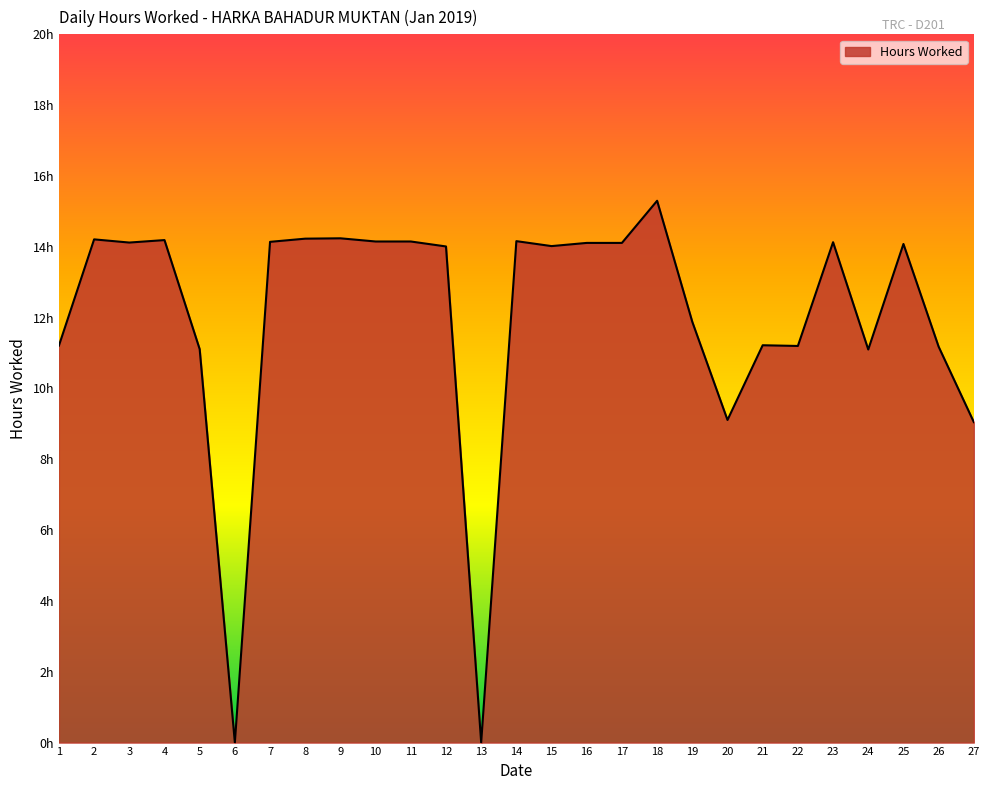

Does the chart display data point markers on the line(s)?

No